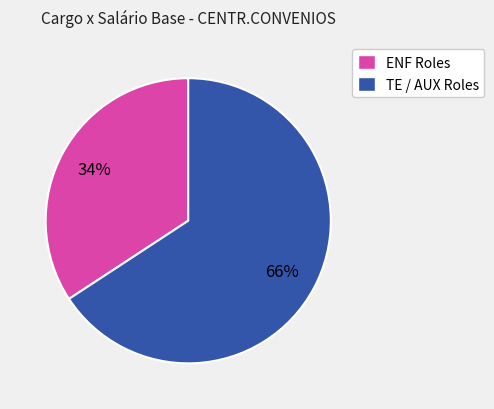

Does any single category account for the majority?

Yes